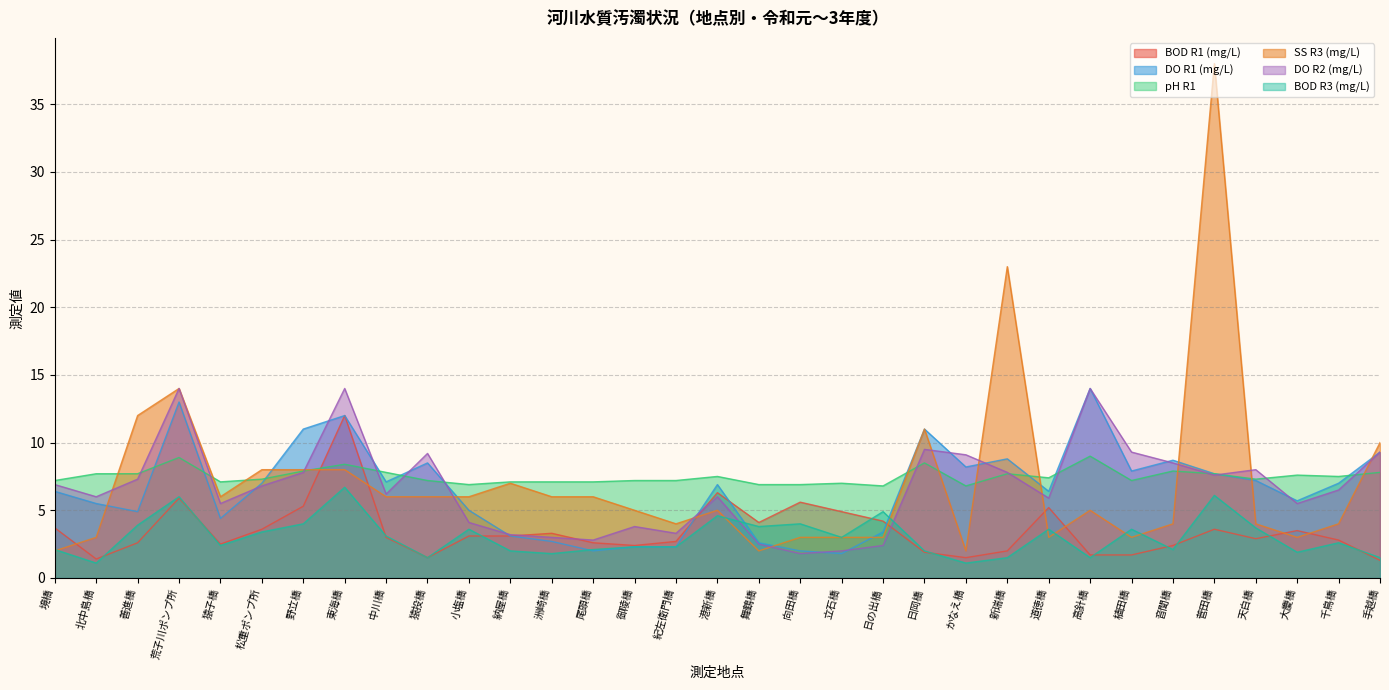

What position from the left is 紀左衛門橋?

16